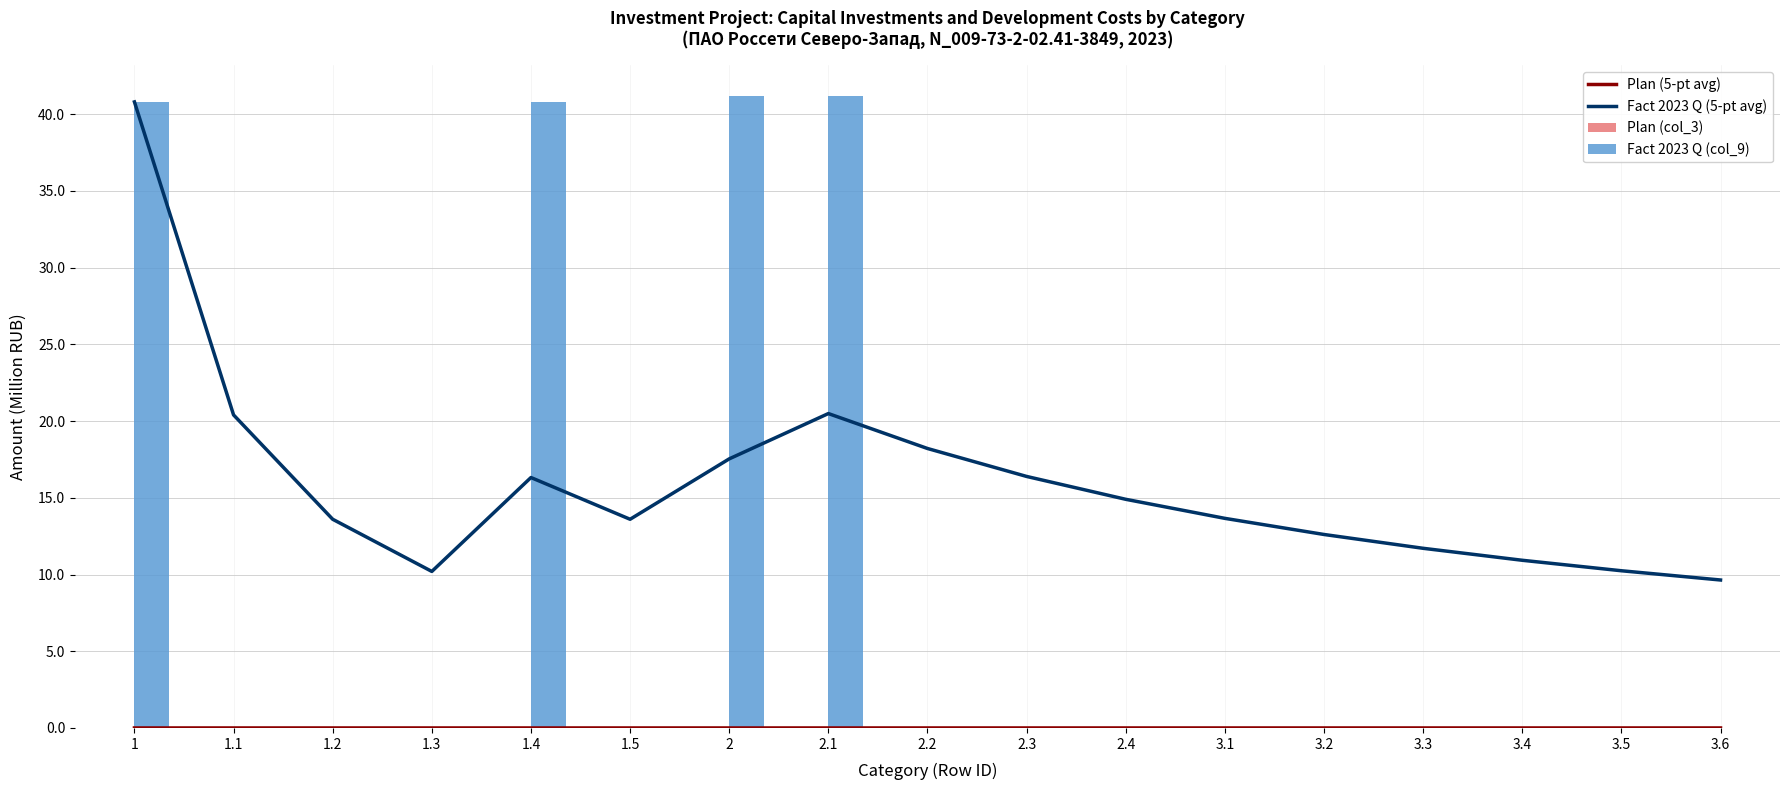

Does the chart contain stacked bars?

No